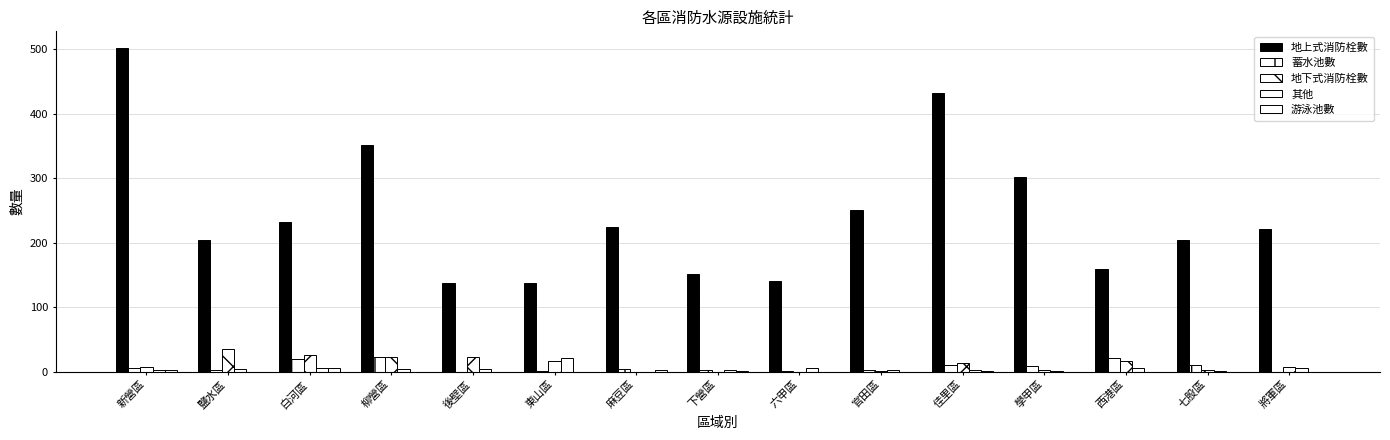

Does the chart contain stacked bars?

No